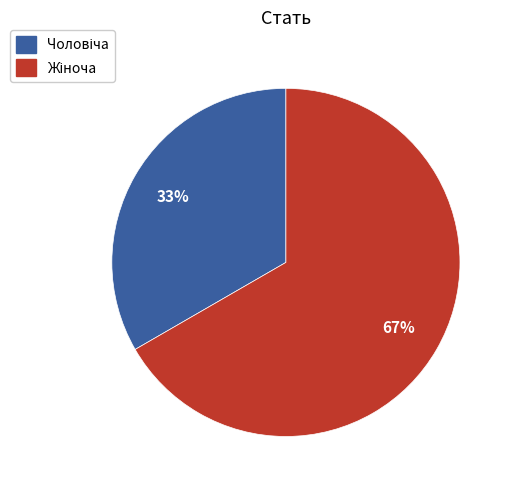

Count the number of slices in the pie.

2